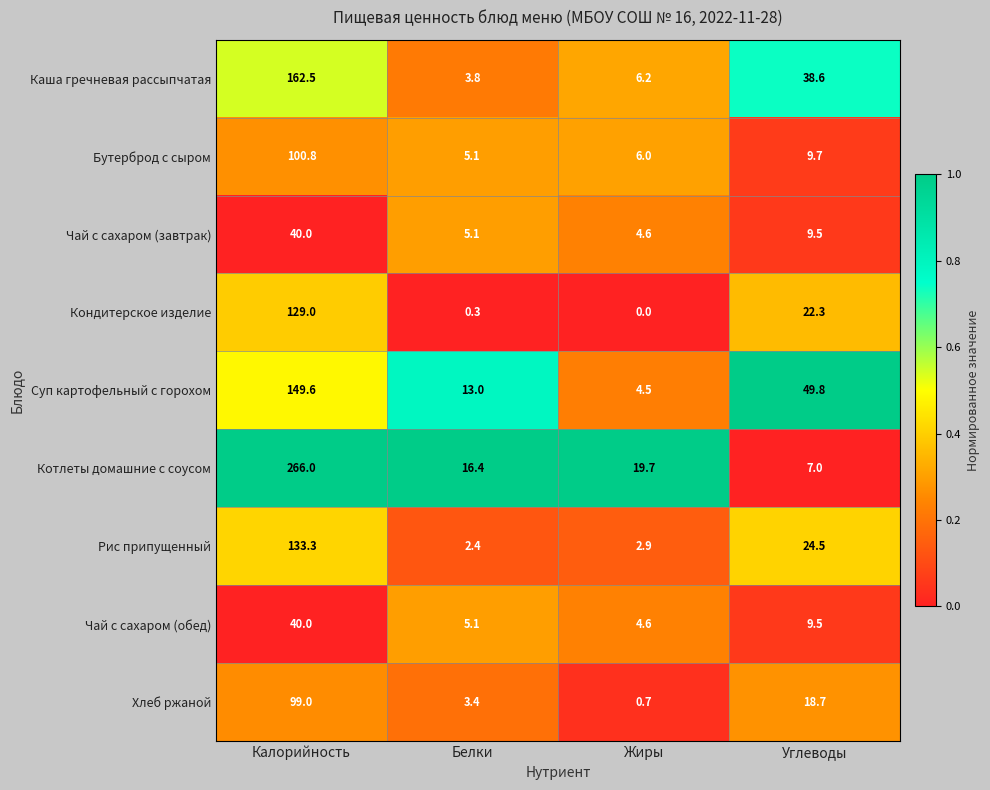

What is the spread (max minus min) of values at Жиры?

19.7